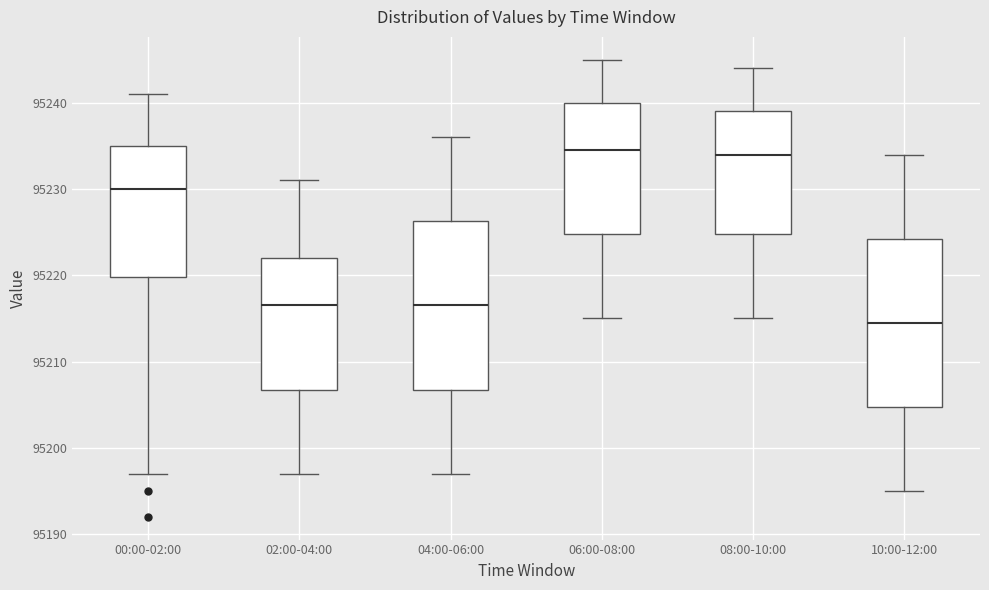

Reading left to right, read every box against the y-axis: the position of its median line, the range the box covers, and the ends of its whiskers. The values are not printed on the chart, so give them approximately, as read against the axis.

00:00-02:00: median 95230, box 95220 to 95235, whiskers 95197 to 95241
02:00-04:00: median 95217, box 95207 to 95222, whiskers 95197 to 95231
04:00-06:00: median 95217, box 95207 to 95226, whiskers 95197 to 95236
06:00-08:00: median 95235, box 95225 to 95240, whiskers 95215 to 95245
08:00-10:00: median 95234, box 95225 to 95239, whiskers 95215 to 95244
10:00-12:00: median 95215, box 95205 to 95224, whiskers 95195 to 95234